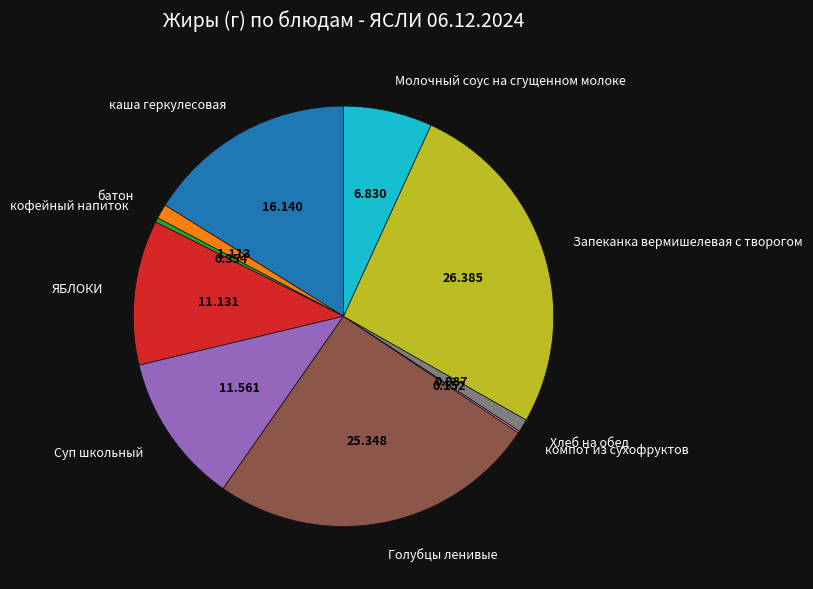

Does any single category account for the majority?

No